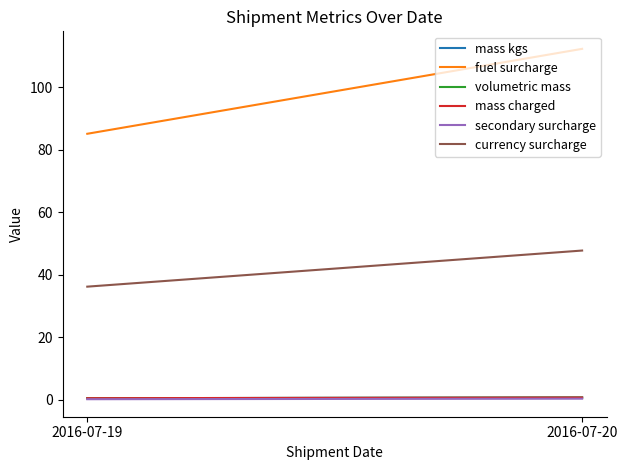

What is the total value across all series at 2016-07-19?

122.9